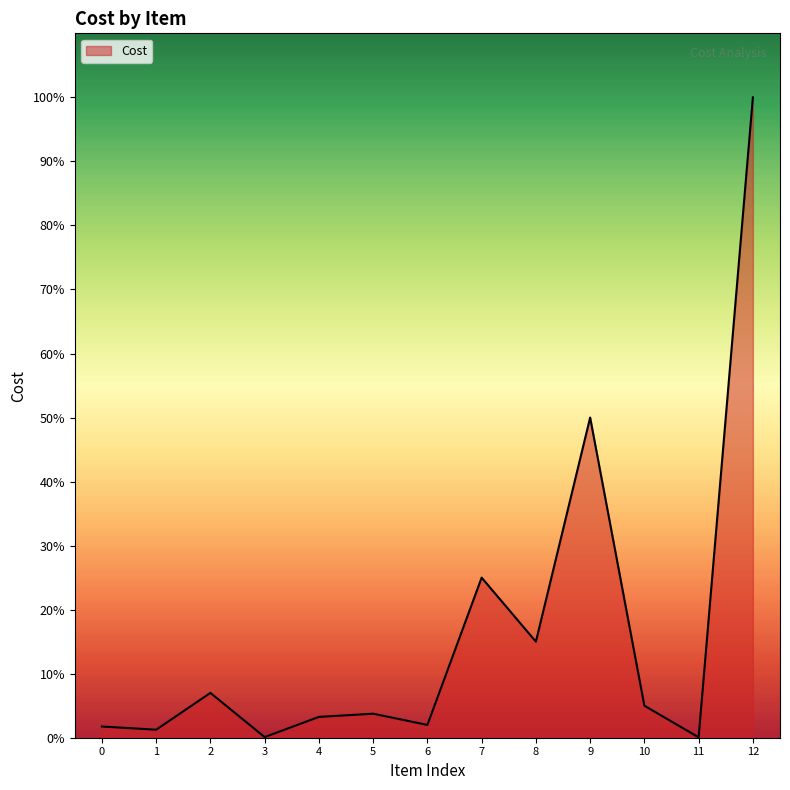

Does the chart have visible grid lines?

No